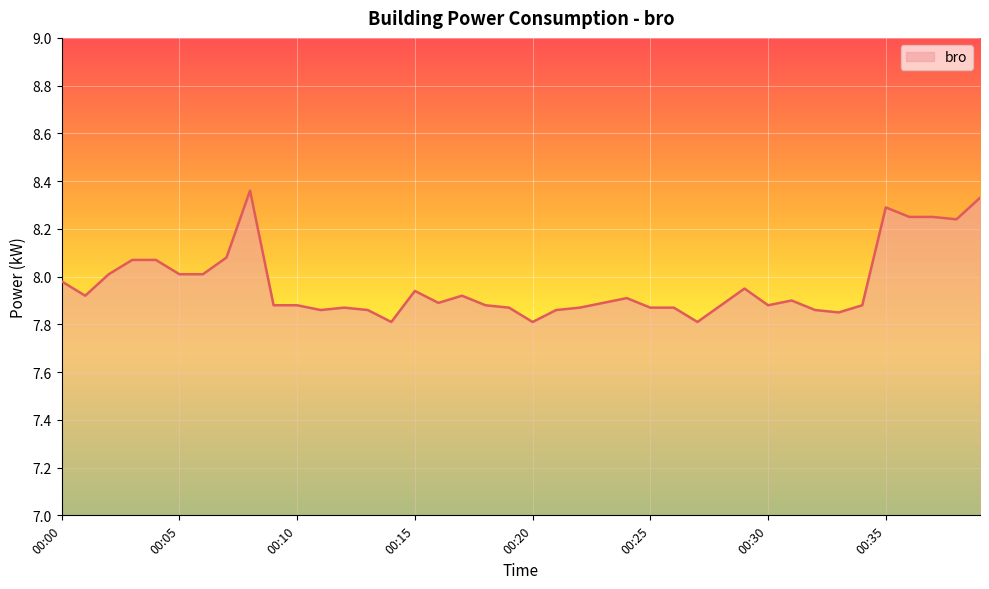

Rank the categories by value from lowest to highest.

00:14, 00:20, 00:27, 00:33, 00:11, 00:13, 00:21, 00:32, 00:12, 00:19, 00:22, 00:25, 00:26, 00:09, 00:10, 00:18, 00:28, 00:30, 00:34, 00:16, 00:23, 00:31, 00:24, 00:01, 00:17, 00:15, 00:29, 00:00, 00:02, 00:05, 00:06, 00:03, 00:04, 00:07, 00:38, 00:36, 00:37, 00:35, 00:39, 00:08